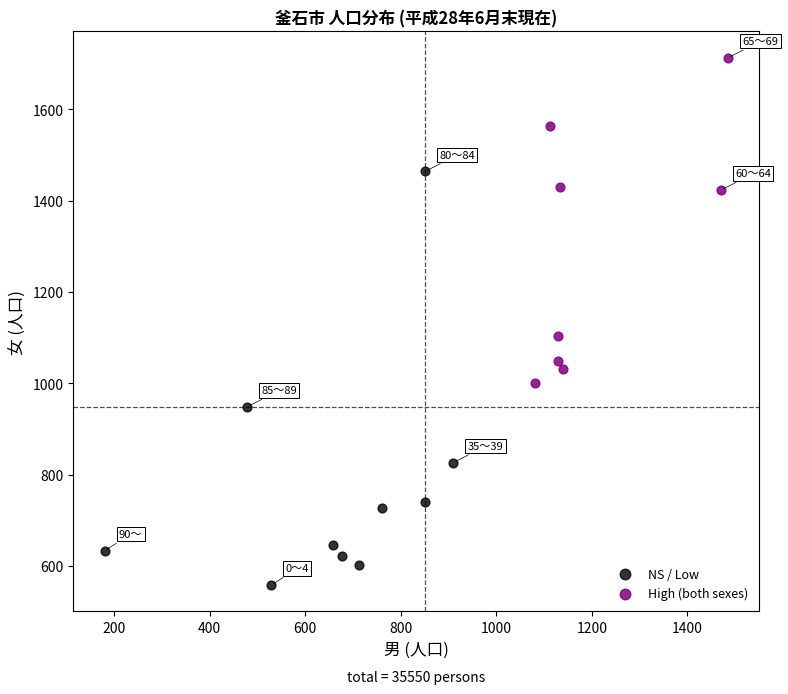

Which series contains the lowest Y value?

NS / Low